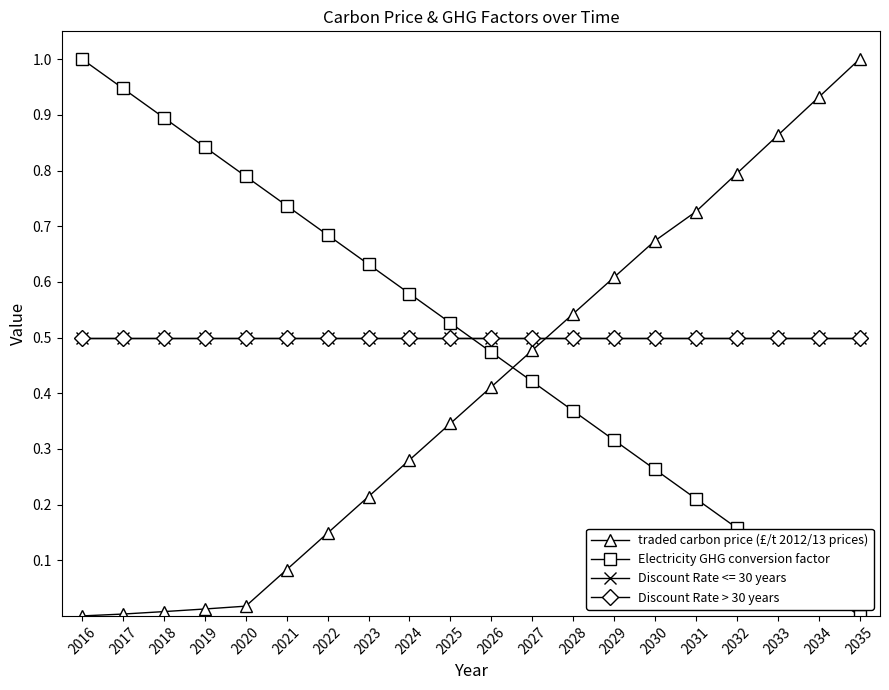

Which series has the largest range (max minus min)?

traded carbon price (£/t 2012/13 prices)